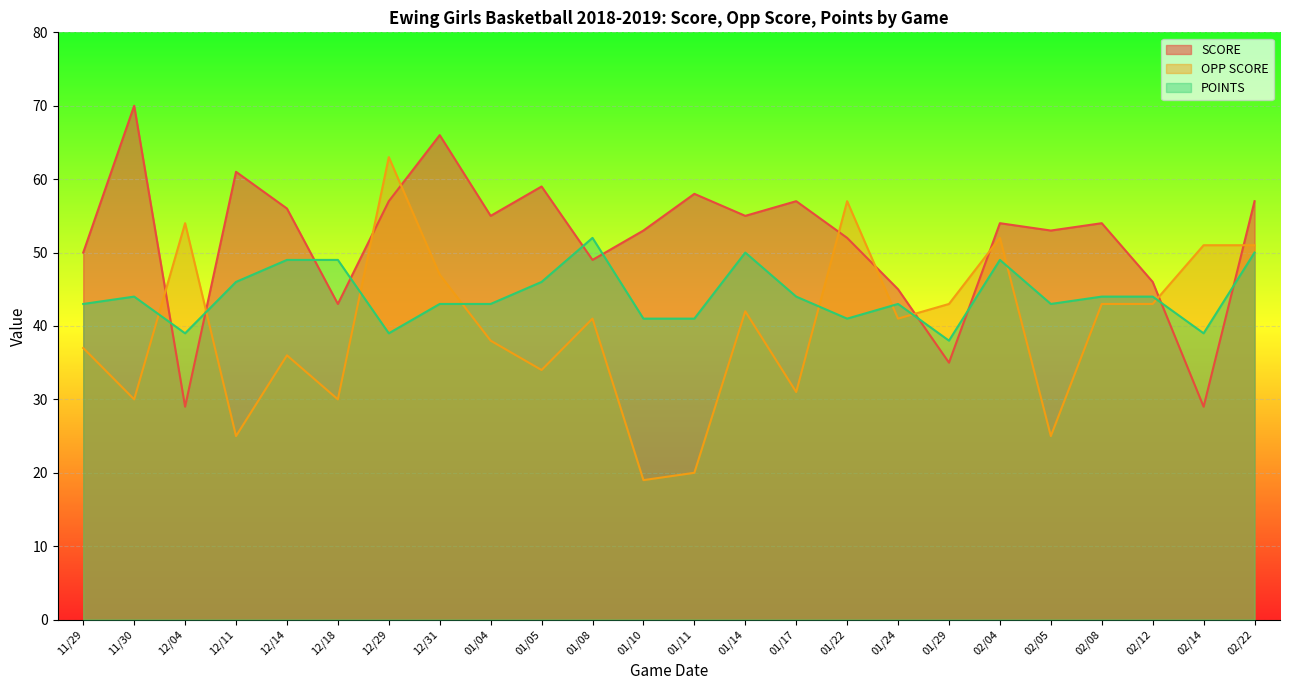

At which label does POINTS reach its minimum?

01/29